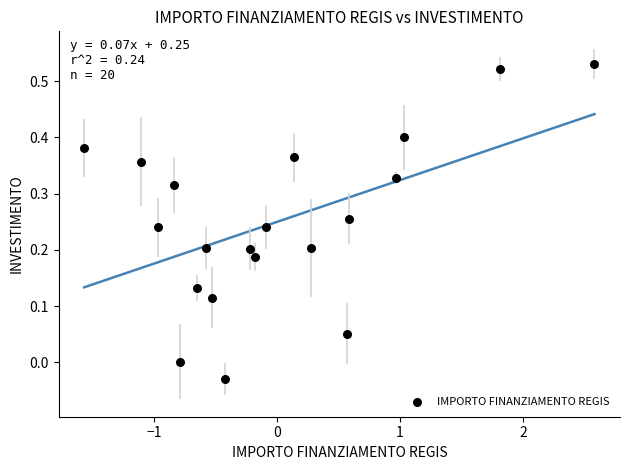

What is the range of Y values (max minus min)?

0.6